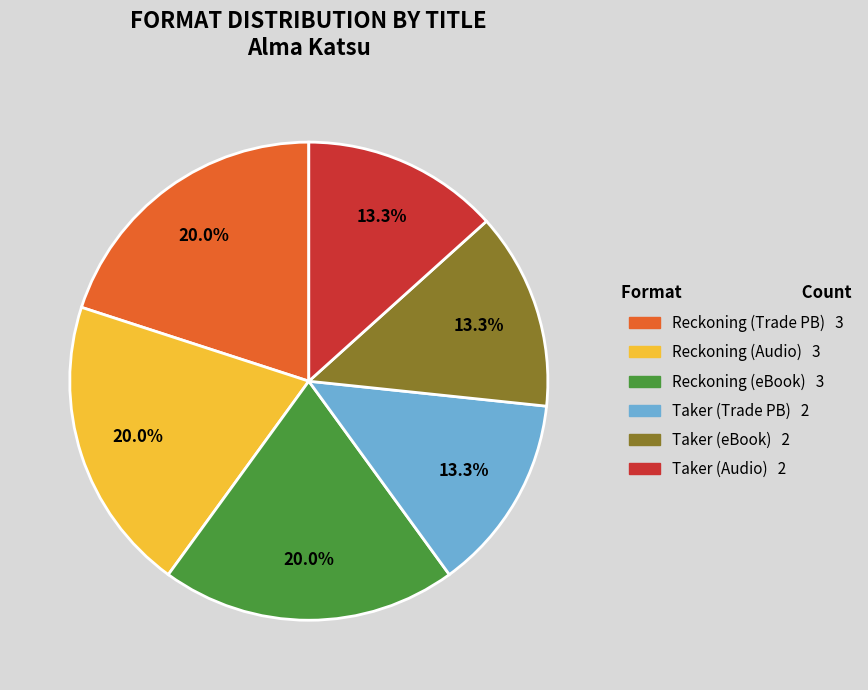

Is there a majority slice in this chart?

No